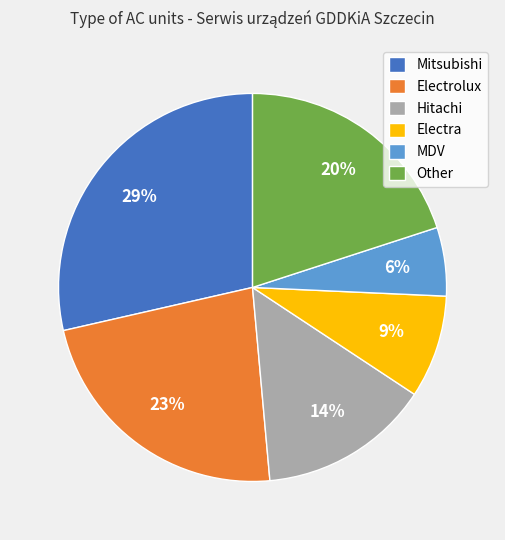

What is the smallest slice in the pie chart?

MDV